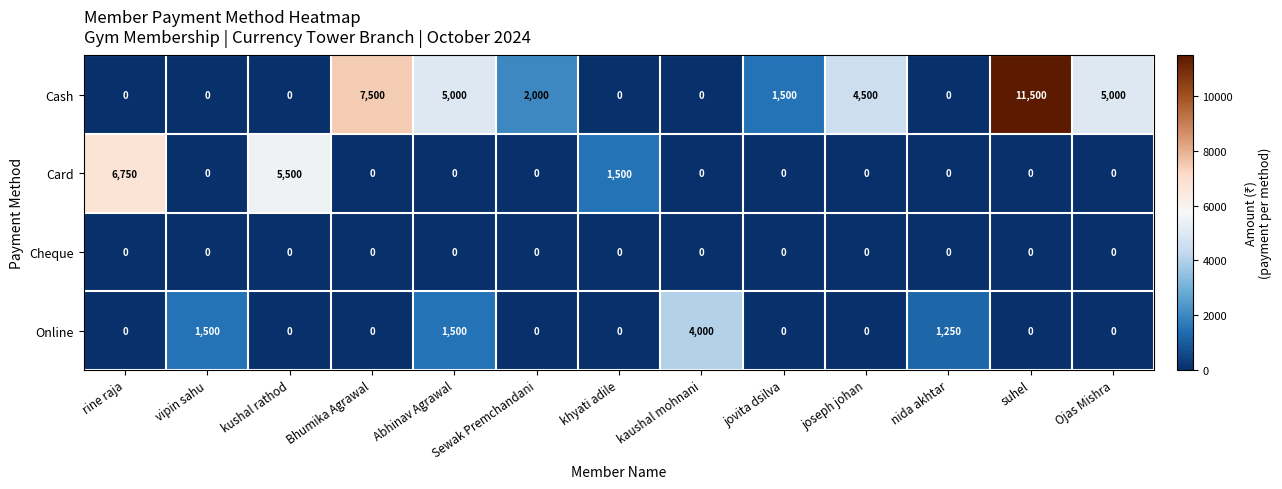

What is the difference between the highest and lowest values at Ojas Mishra?

5000